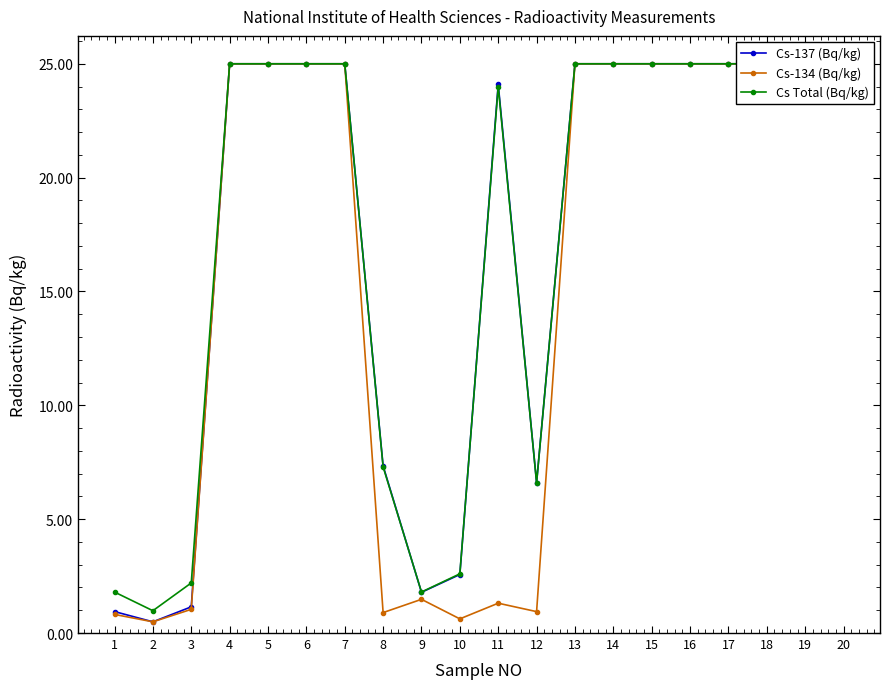

At which category is the sum across all series the highest?

4